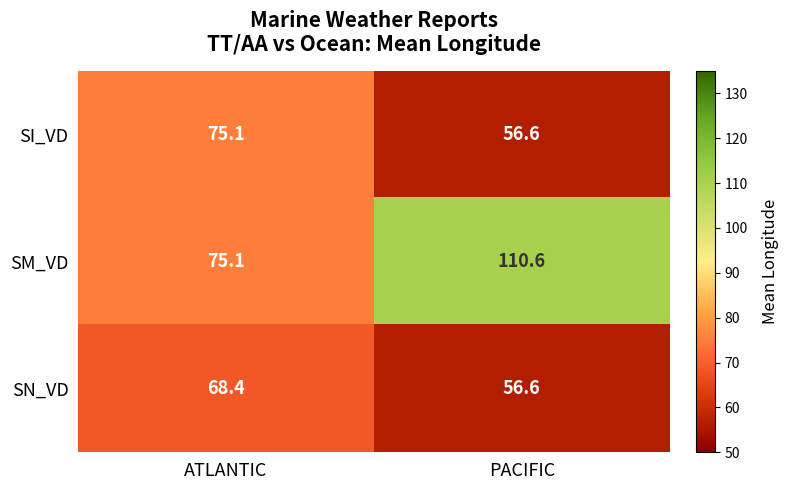

Reading left to right, list all the values displayed in this chart.

SI_VD: ATLANTIC=75.1	PACIFIC=56.6
SM_VD: ATLANTIC=75.1	PACIFIC=110.6
SN_VD: ATLANTIC=68.4	PACIFIC=56.6